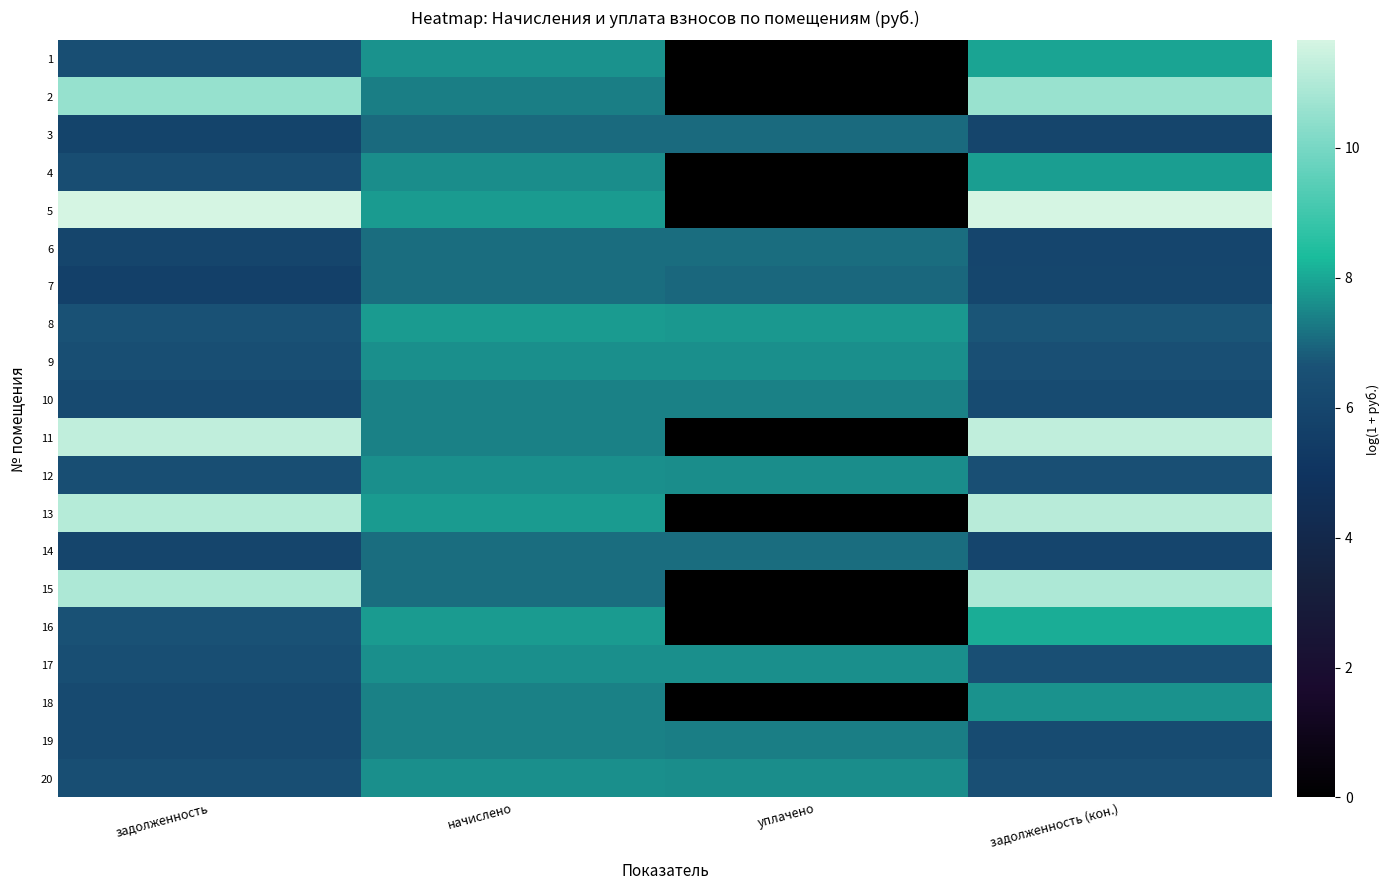

Reading left to right, what are all the values shown in this chart?

1: задолженность=6.5	начислено=7.7	уплачено=0.0	задолженность (кон.)=7.9
2: задолженность=10.5	начислено=7.4	уплачено=0.0	задолженность (кон.)=10.6
3: задолженность=5.9	начислено=7.0	уплачено=7.0	задолженность (кон.)=5.9
4: задолженность=6.4	начислено=7.6	уплачено=0.0	задолженность (кон.)=7.8
5: задолженность=11.6	начислено=7.8	уплачено=0.0	задолженность (кон.)=11.7
6: задолженность=5.9	начислено=7.1	уплачено=7.1	задолженность (кон.)=6.0
7: задолженность=5.7	начислено=7.1	уплачено=7.0	задолженность (кон.)=6.0
8: задолженность=6.6	начислено=7.8	уплачено=7.8	задолженность (кон.)=6.7
9: задолженность=6.5	начислено=7.6	уплачено=7.6	задолженность (кон.)=6.5
10: задолженность=6.2	начислено=7.4	уплачено=7.4	задолженность (кон.)=6.3
11: задолженность=11.2	начислено=7.4	уплачено=0.0	задолженность (кон.)=11.3
12: задолженность=6.4	начислено=7.6	уплачено=7.6	задолженность (кон.)=6.5
13: задолженность=11.1	начислено=7.8	уплачено=0.0	задолженность (кон.)=11.1
14: задолженность=5.9	начислено=7.1	уплачено=7.1	задолженность (кон.)=6.0
15: задолженность=10.9	начислено=7.1	уплачено=0.0	задолженность (кон.)=11.0
16: задолженность=6.6	начислено=7.8	уплачено=0.0	задолженность (кон.)=8.1
17: задолженность=6.5	начислено=7.6	уплачено=7.6	задолженность (кон.)=6.5
18: задолженность=6.2	начислено=7.4	уплачено=0.0	задолженность (кон.)=7.7
19: задолженность=6.2	начислено=7.4	уплачено=7.4	задолженность (кон.)=6.3
20: задолженность=6.4	начислено=7.6	уплачено=7.6	задолженность (кон.)=6.5